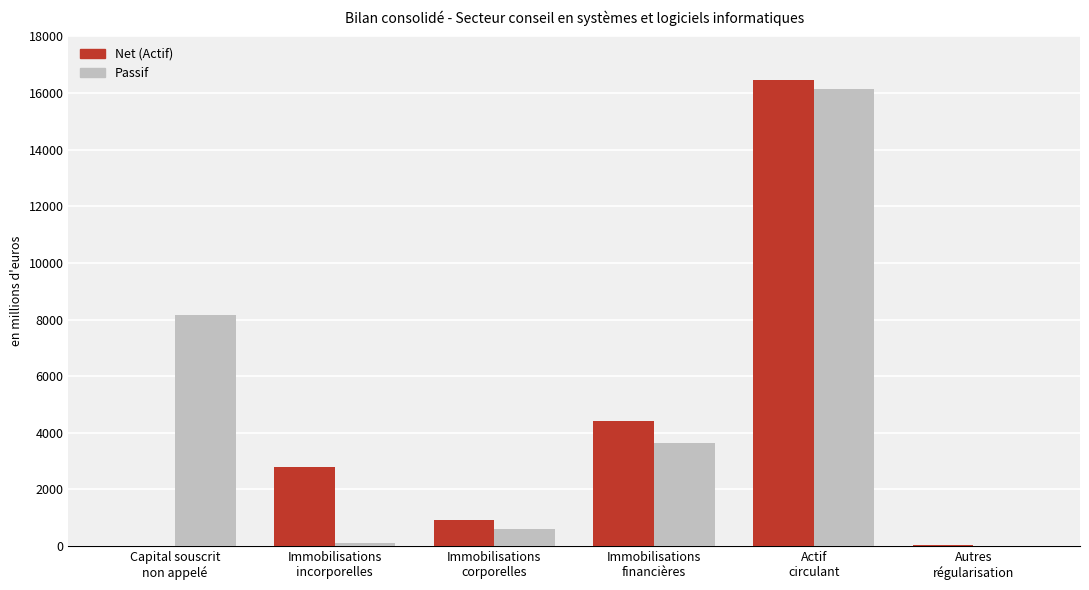

What is the greatest value displayed?

16466.0